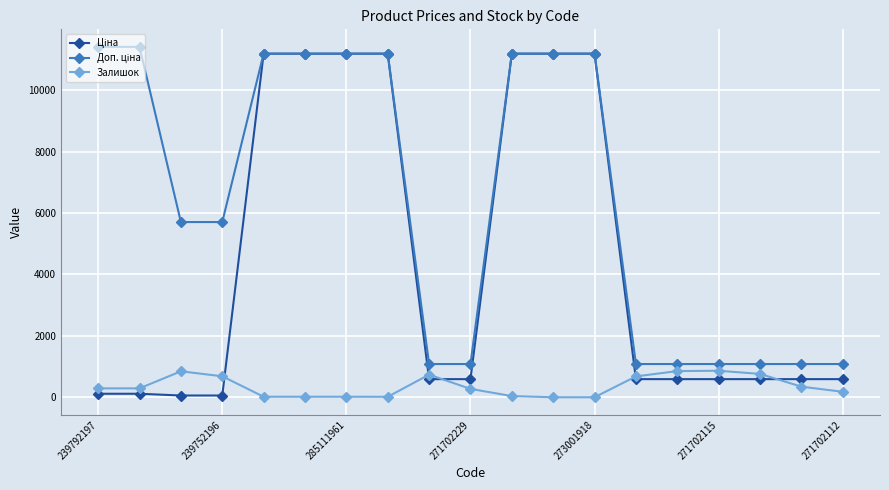

At how many categories does at least one series exceed 7018?

9